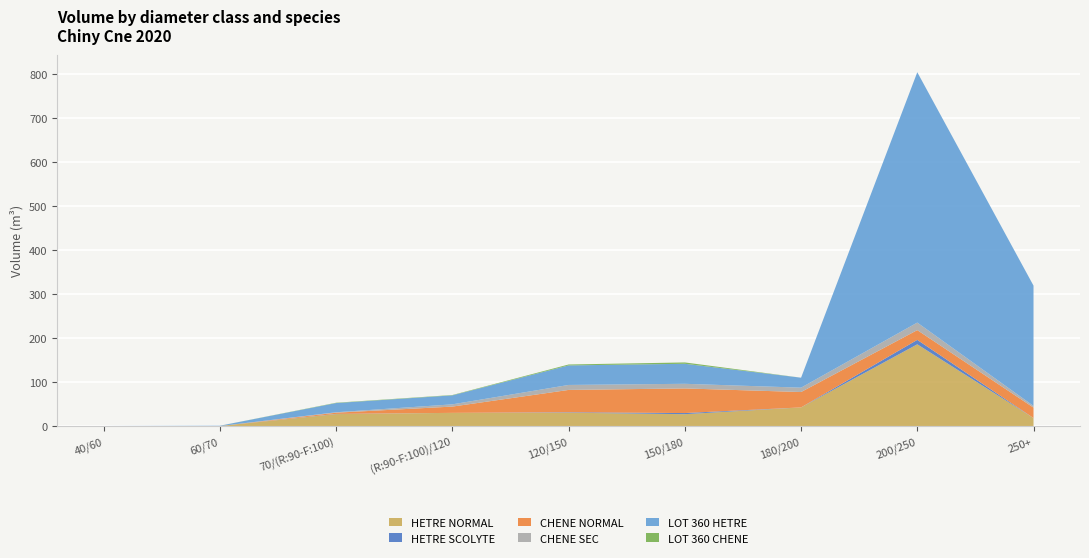

Reading left to right, what are all the values shown in this chart?

HETRE NORMAL: 40/60=0.0	60/70=0.0	70/(R:90-F:100)=27.2	(R:90-F:100)/120=30.0	120/150=30.3	150/180=27.0	180/200=42.4	200/250=186.0	250+=18.2
HETRE SCOLYTE: 40/60=0.0	60/70=0.0	70/(R:90-F:100)=0.5	(R:90-F:100)/120=0.0	120/150=1.0	150/180=2.6	180/200=0.0	200/250=10.2	250+=0.0
CHENE NORMAL: 40/60=0.0	60/70=0.0	70/(R:90-F:100)=2.7	(R:90-F:100)/120=14.3	120/150=50.8	150/180=56.0	180/200=35.0	200/250=22.2	250+=23.7
CHENE SEC: 40/60=0.0	60/70=0.0	70/(R:90-F:100)=1.0	(R:90-F:100)/120=5.1	120/150=11.3	150/180=10.5	180/200=9.9	200/250=17.1	250+=3.8
LOT 360 HETRE: 40/60=0.1	60/70=0.8	70/(R:90-F:100)=21.0	(R:90-F:100)/120=20.5	120/150=44.4	150/180=45.6	180/200=22.7	200/250=569.7	250+=273.8
LOT 360 CHENE: 40/60=0.0	60/70=0.0	70/(R:90-F:100)=0.7	(R:90-F:100)/120=0.8	120/150=2.1	150/180=3.0	180/200=0.0	200/250=0.0	250+=0.0